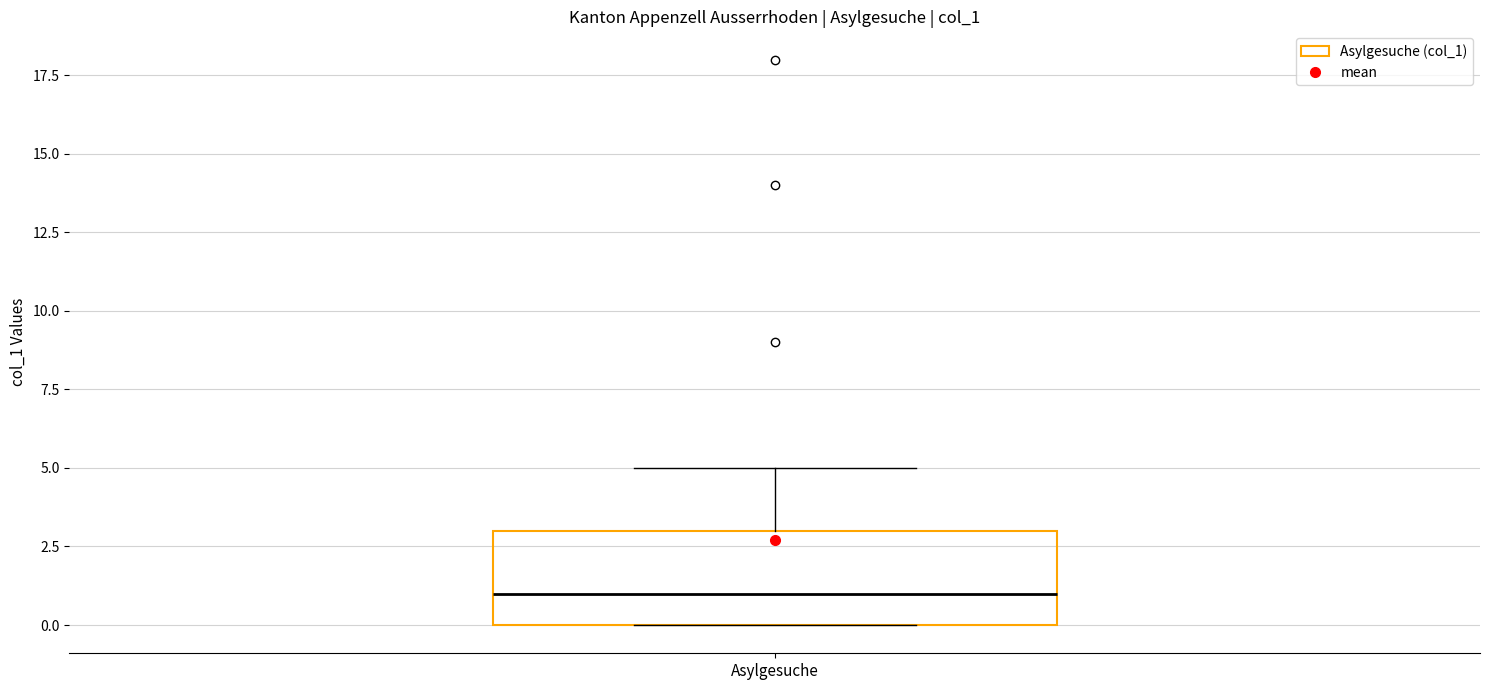

Read this box plot against the y-axis: the position of the median line, the range covered by the box, and the ends of both whiskers. The values are not printed on the chart, so give them approximately, as read against the axis.

median 1, box 0 to 3, whiskers 0 to 5